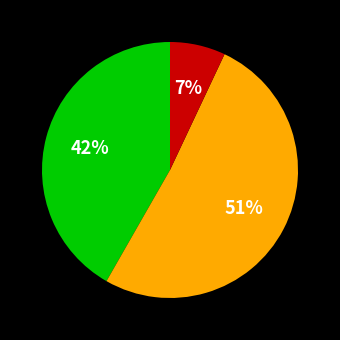

To the nearest percent, what is the difference between the largest and smallest slice percentages?

44%